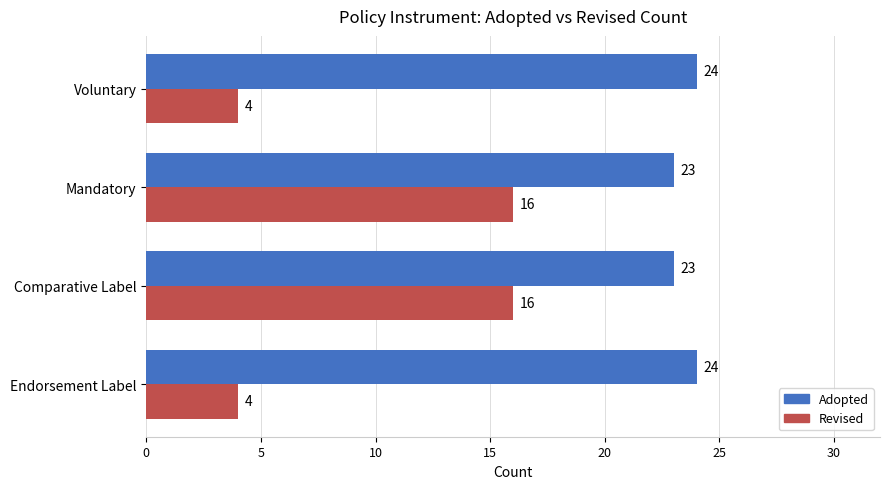

How many data points in Revised are less than 16?

2